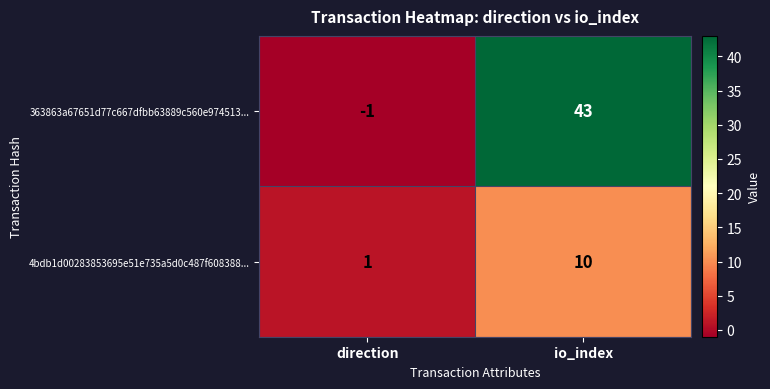

What is the total value across all series at io_index?

53